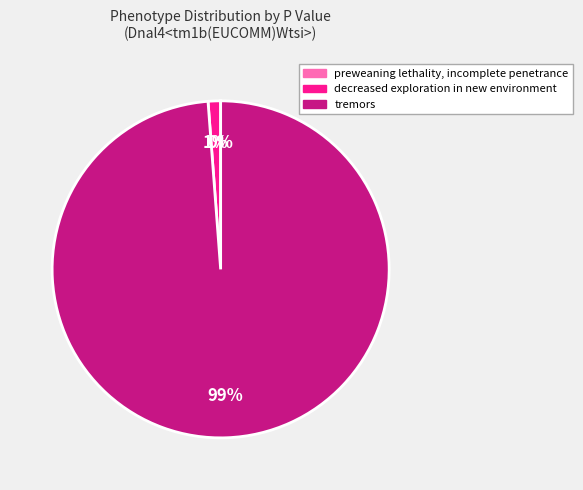

Between decreased exploration in new environment and tremors, which is larger?

tremors